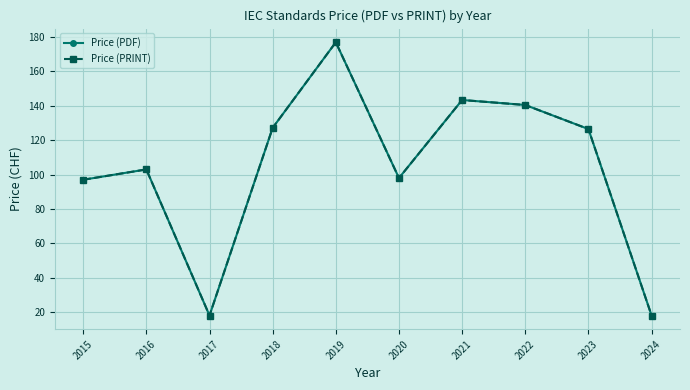

How many interior local peaks does the Price (PDF) series have?

3